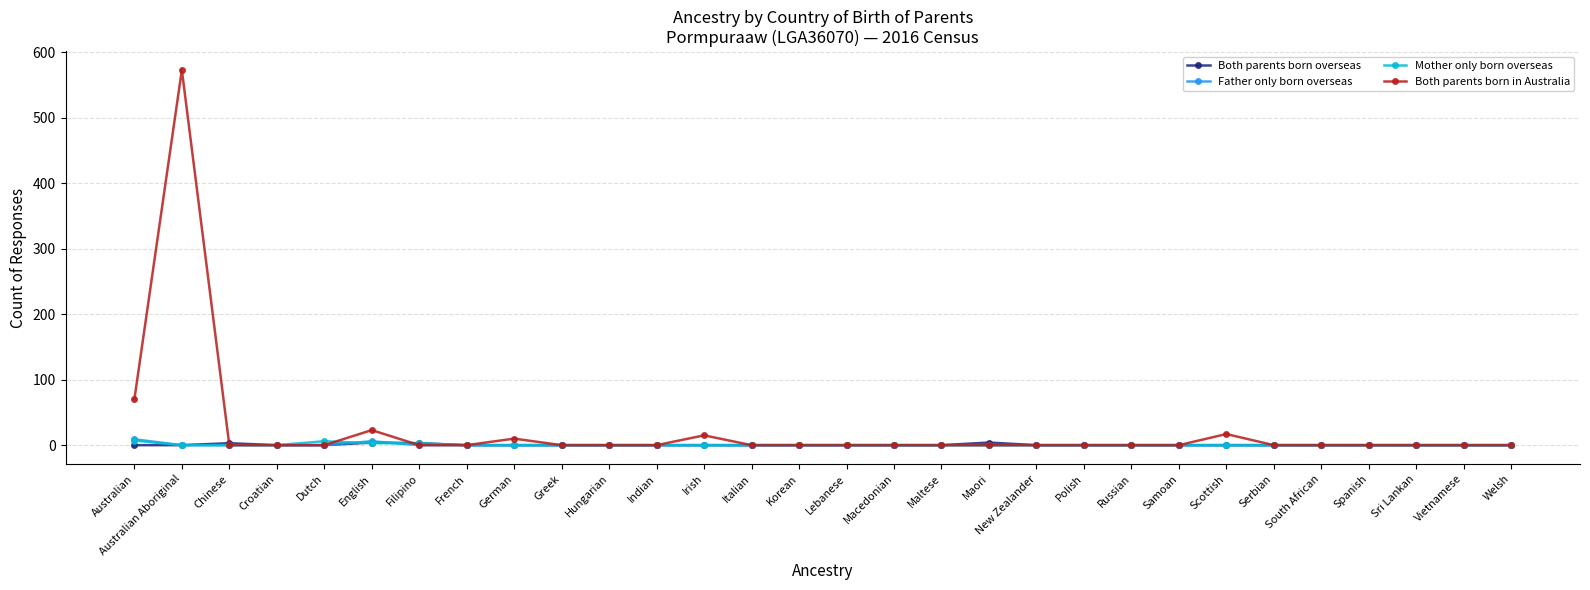

True or false: Mother only born overseas has a value of 0 at Polish.

True